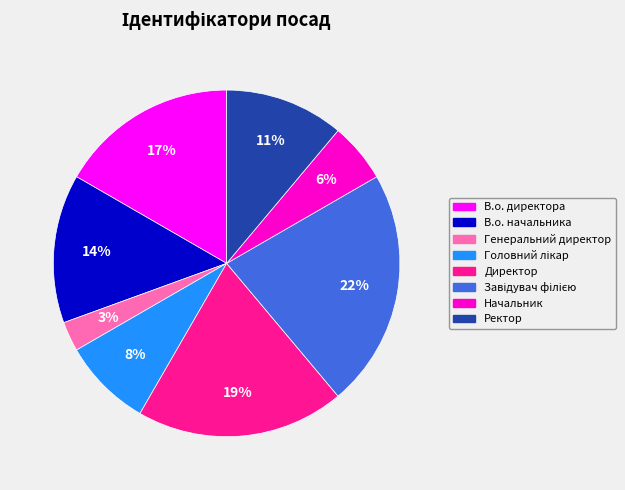

Does any single category account for the majority?

No